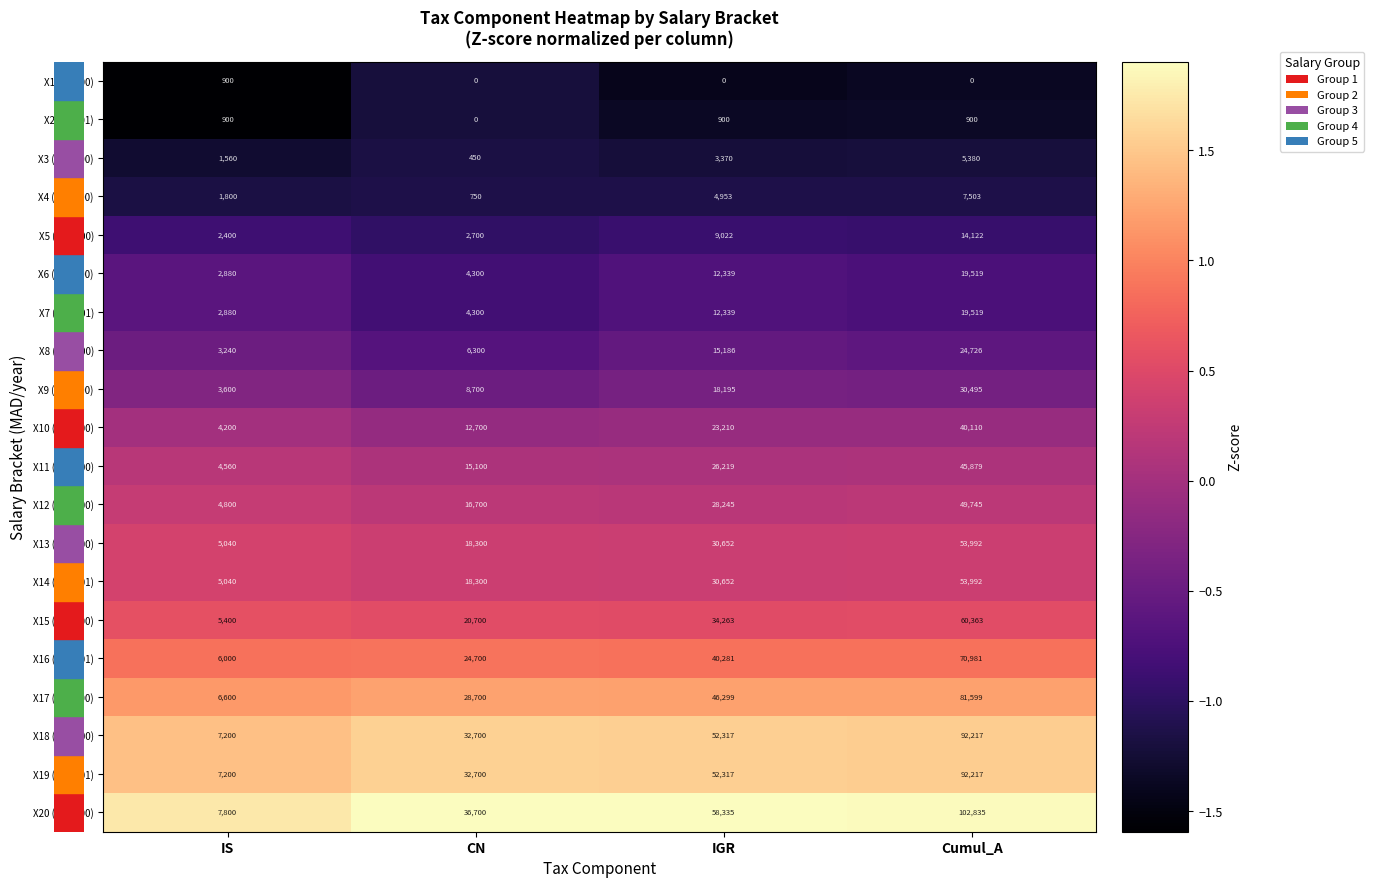

List the labels in order of X3 (130,000) value, largest first.

Cumul_A, IGR, IS, CN